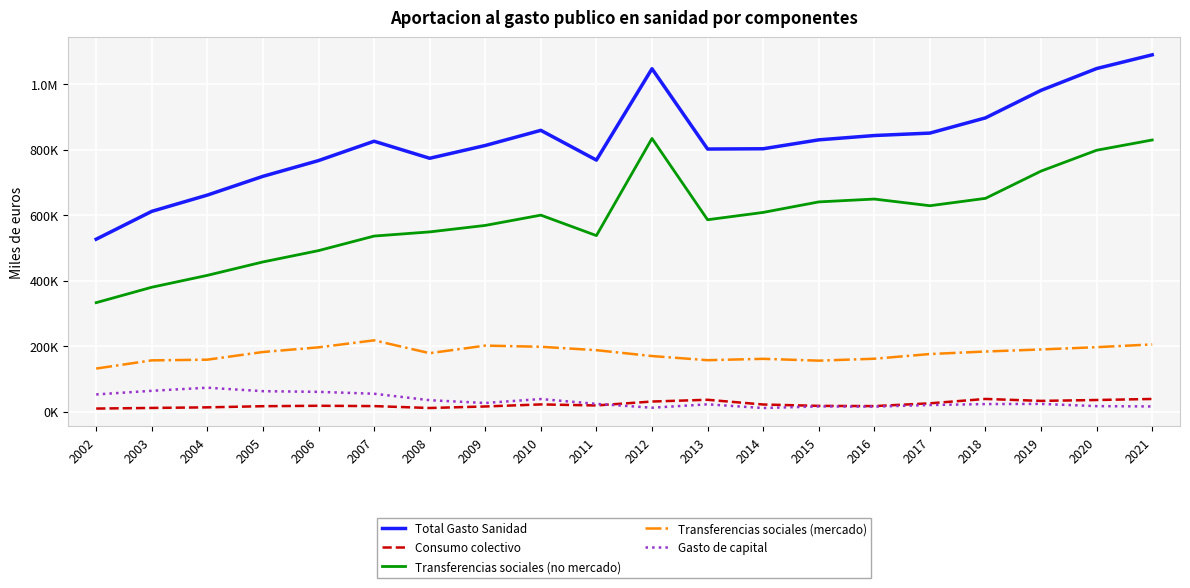

True or false: Transferencias sociales (mercado) and Total Gasto Sanidad cross at least once.

False